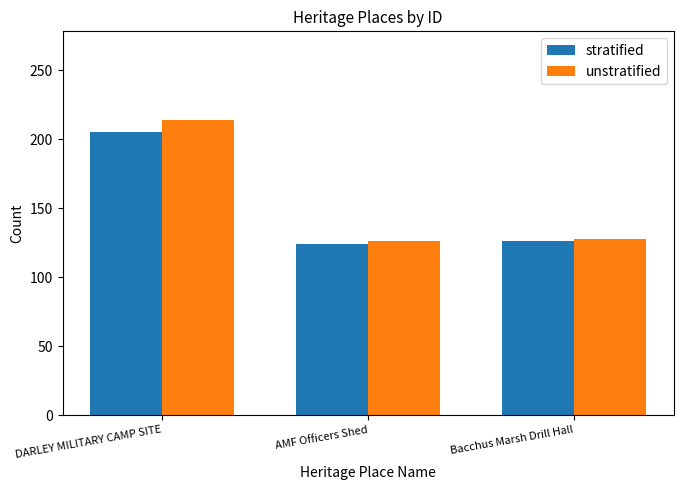

Reading left to right, list all the values displayed in this chart.

stratified: 205	124	126
unstratified: 214	126	128